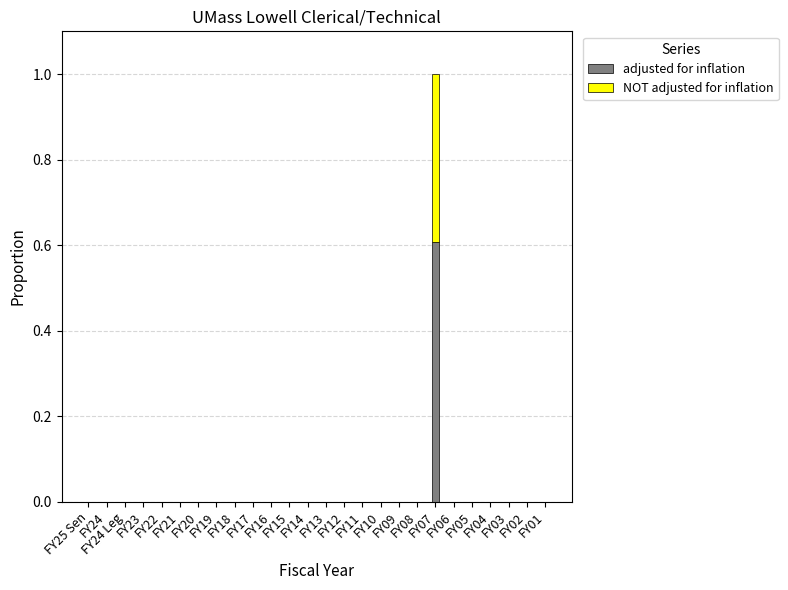

At which category is the sum across all series the highest?

FY07